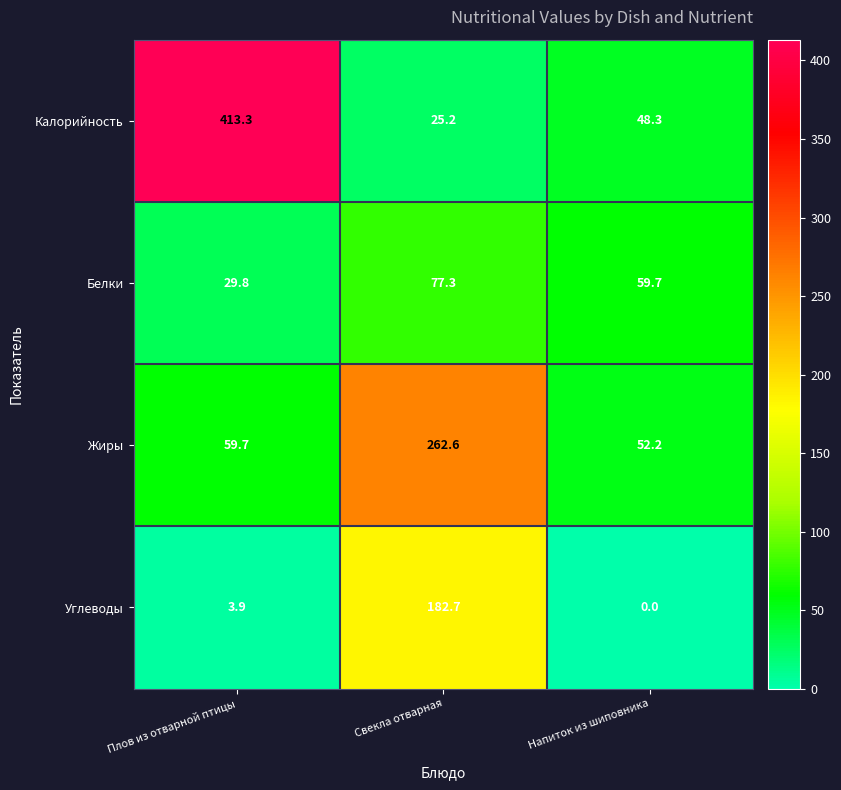

What is the difference between the highest and lowest values at Плов из отварной птицы?

409.4